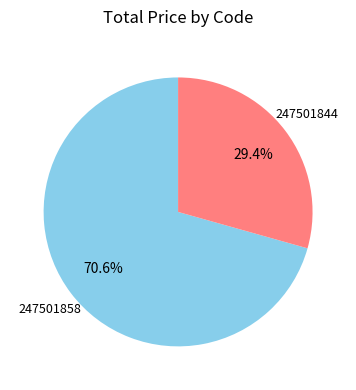

Which category has the biggest portion of the pie?

247501858